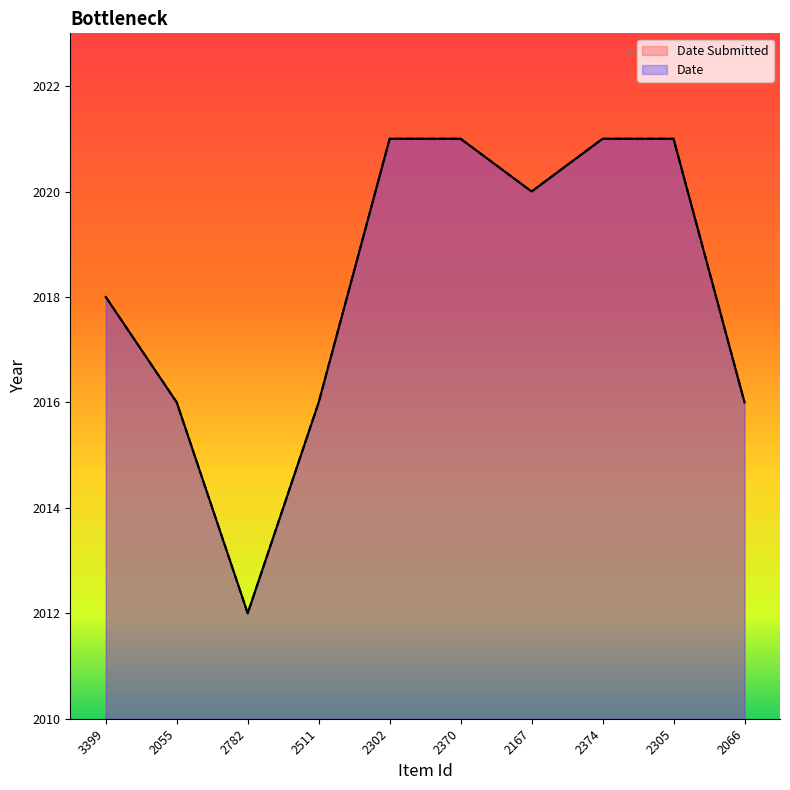

Which series has the largest range (max minus min)?

Date Submitted